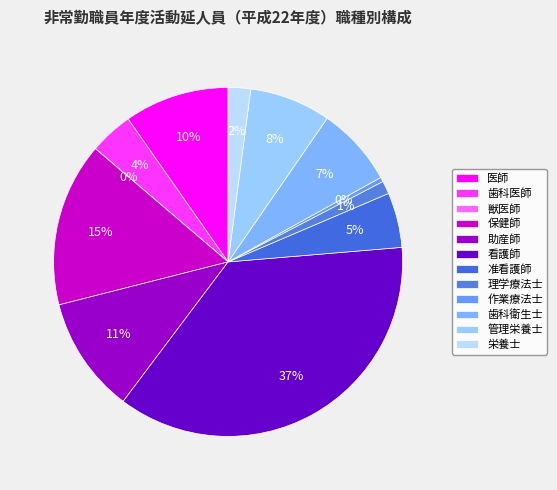

Does 理学療法士 represent more than half of the total?

No